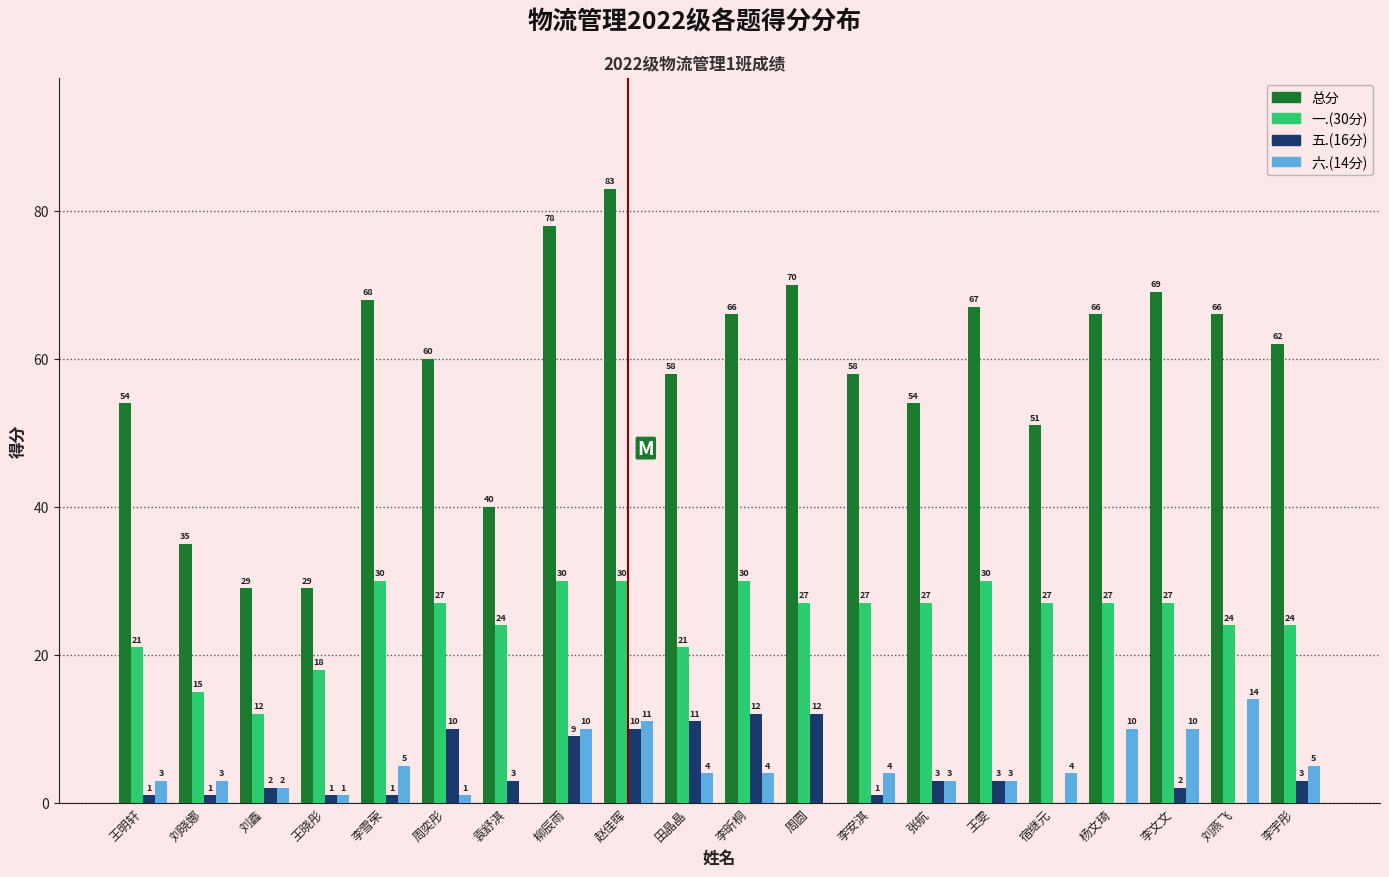

What is the highest value of the 五.(16分) series?

12